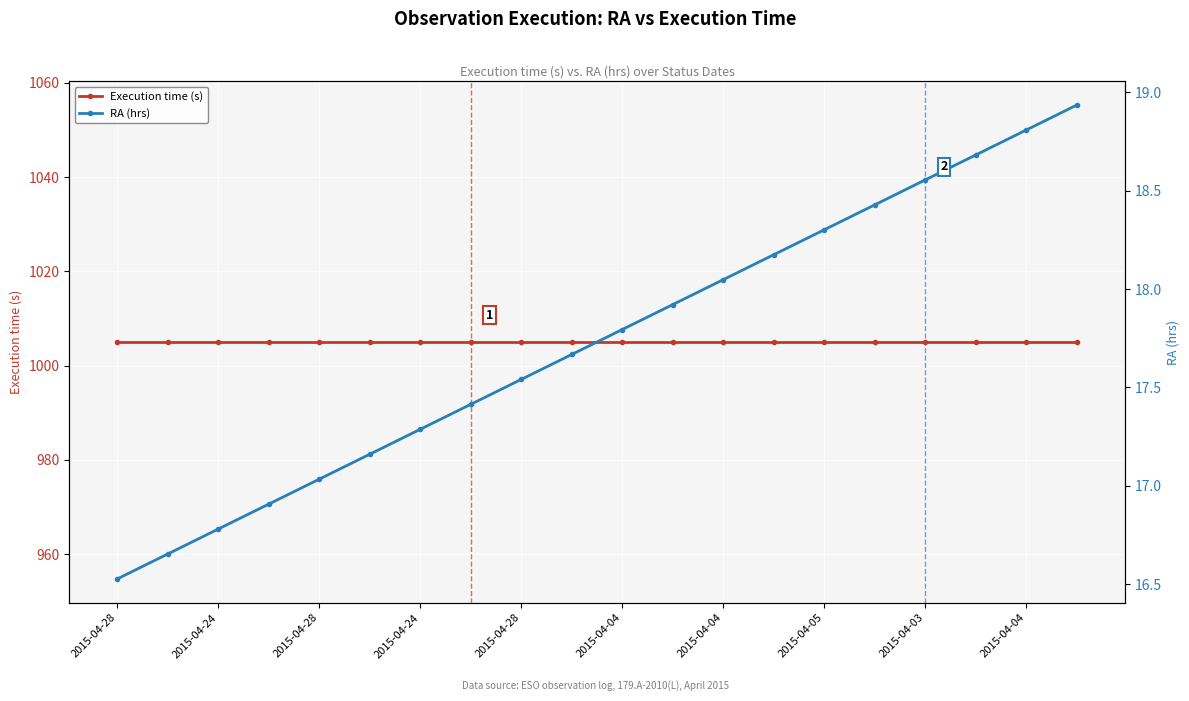

What is the difference between the highest and lowest values at 2015-04-04?

987.8